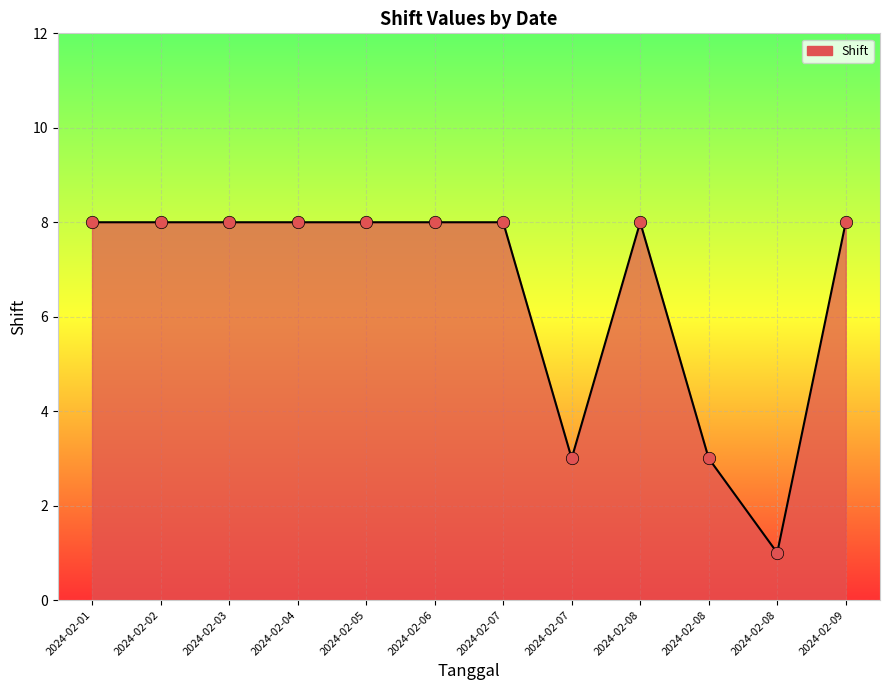

Between 2024-02-09 and 2024-02-04, which is larger?

2024-02-09